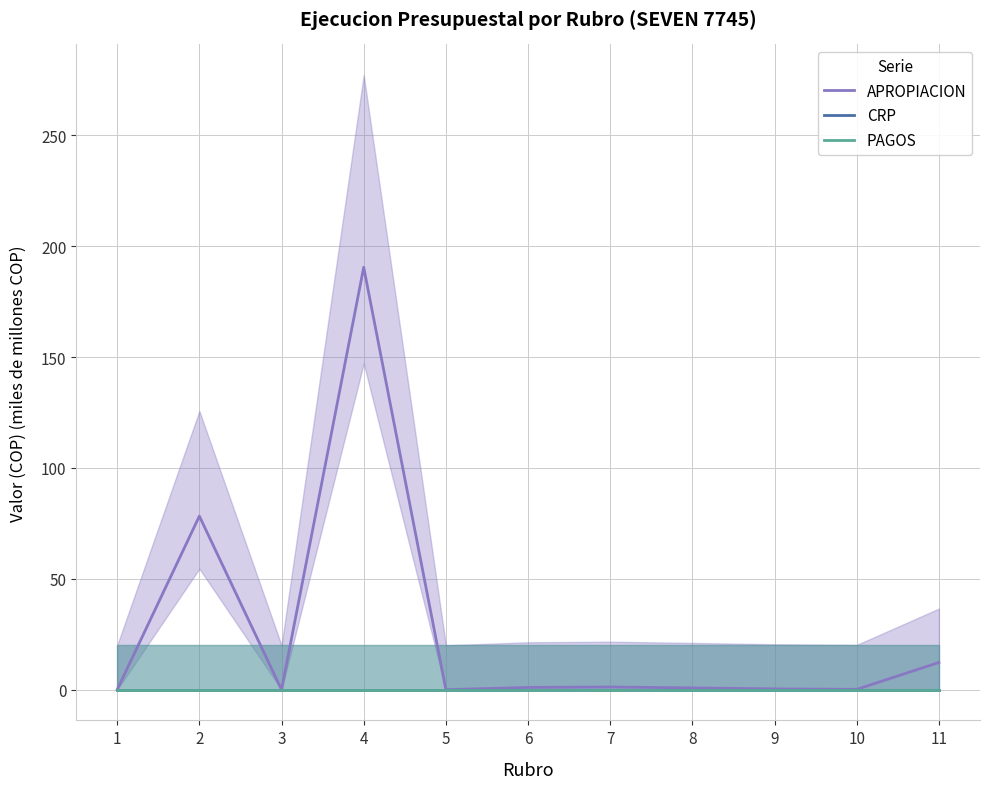

Which has a higher value, 3 or 4?

4